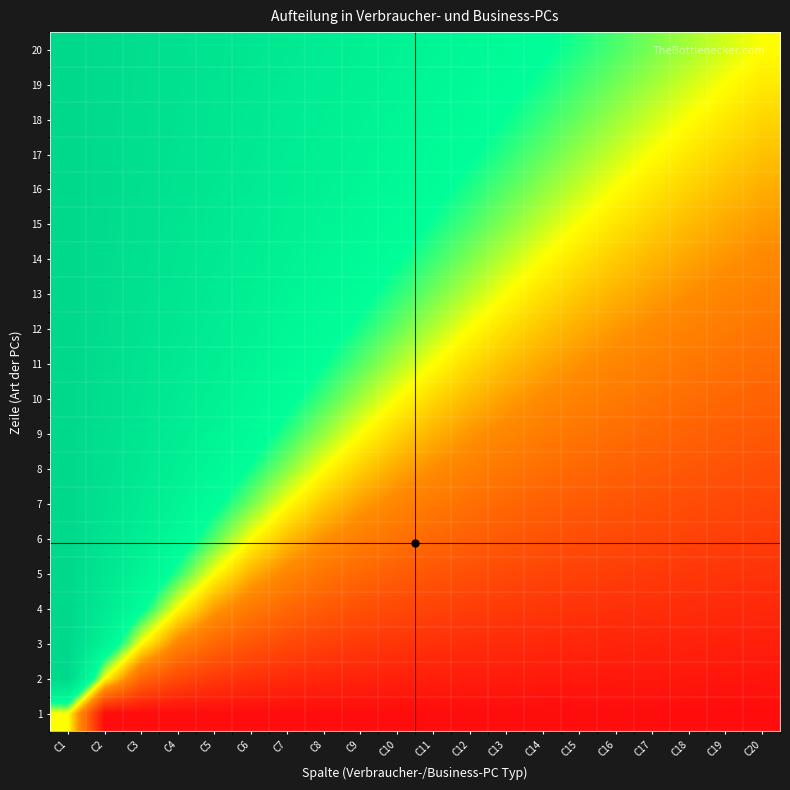

Reading right to left, list all the values displayed in this chart.

20: C20=0.5	C19=0.5	C18=0.6	C17=0.6	C16=0.6	C15=0.6	C14=0.7	C13=0.7	C12=0.7	C11=0.7	C10=0.8	C9=0.8	C8=0.8	C7=0.8	C6=0.9	C5=0.9	C4=0.9	C3=0.9	C2=1.0	C1=1.0
19: C20=0.5	C19=0.5	C18=0.5	C17=0.6	C16=0.6	C15=0.6	C14=0.6	C13=0.7	C12=0.7	C11=0.7	C10=0.7	C9=0.8	C8=0.8	C7=0.8	C6=0.9	C5=0.9	C4=0.9	C3=0.9	C2=1.0	C1=1.0
18: C20=0.4	C19=0.5	C18=0.5	C17=0.5	C16=0.6	C15=0.6	C14=0.6	C13=0.6	C12=0.7	C11=0.7	C10=0.7	C9=0.8	C8=0.8	C7=0.8	C6=0.9	C5=0.9	C4=0.9	C3=0.9	C2=1.0	C1=1.0
17: C20=0.4	C19=0.4	C18=0.5	C17=0.5	C16=0.5	C15=0.6	C14=0.6	C13=0.6	C12=0.7	C11=0.7	C10=0.7	C9=0.7	C8=0.8	C7=0.8	C6=0.8	C5=0.9	C4=0.9	C3=0.9	C2=1.0	C1=1.0
16: C20=0.4	C19=0.4	C18=0.4	C17=0.5	C16=0.5	C15=0.5	C14=0.6	C13=0.6	C12=0.6	C11=0.7	C10=0.7	C9=0.7	C8=0.8	C7=0.8	C6=0.8	C5=0.9	C4=0.9	C3=0.9	C2=1.0	C1=1.0
15: C20=0.4	C19=0.4	C18=0.4	C17=0.4	C16=0.5	C15=0.5	C14=0.5	C13=0.6	C12=0.6	C11=0.6	C10=0.7	C9=0.7	C8=0.7	C7=0.8	C6=0.8	C5=0.9	C4=0.9	C3=0.9	C2=1.0	C1=1.0
14: C20=0.3	C19=0.4	C18=0.4	C17=0.4	C16=0.4	C15=0.5	C14=0.5	C13=0.5	C12=0.6	C11=0.6	C10=0.7	C9=0.7	C8=0.7	C7=0.8	C6=0.8	C5=0.8	C4=0.9	C3=0.9	C2=1.0	C1=1.0
13: C20=0.3	C19=0.3	C18=0.4	C17=0.4	C16=0.4	C15=0.4	C14=0.5	C13=0.5	C12=0.5	C11=0.6	C10=0.6	C9=0.7	C8=0.7	C7=0.7	C6=0.8	C5=0.8	C4=0.9	C3=0.9	C2=1.0	C1=1.0
12: C20=0.3	C19=0.3	C18=0.3	C17=0.3	C16=0.4	C15=0.4	C14=0.4	C13=0.5	C12=0.5	C11=0.5	C10=0.6	C9=0.6	C8=0.7	C7=0.7	C6=0.8	C5=0.8	C4=0.9	C3=0.9	C2=1.0	C1=1.0
11: C20=0.3	C19=0.3	C18=0.3	C17=0.3	C16=0.3	C15=0.4	C14=0.4	C13=0.4	C12=0.5	C11=0.5	C10=0.5	C9=0.6	C8=0.6	C7=0.7	C6=0.7	C5=0.8	C4=0.8	C3=0.9	C2=0.9	C1=1.0
10: C20=0.2	C19=0.3	C18=0.3	C17=0.3	C16=0.3	C15=0.3	C14=0.3	C13=0.4	C12=0.4	C11=0.5	C10=0.5	C9=0.6	C8=0.6	C7=0.7	C6=0.7	C5=0.8	C4=0.8	C3=0.9	C2=0.9	C1=1.0
9: C20=0.2	C19=0.2	C18=0.2	C17=0.3	C16=0.3	C15=0.3	C14=0.3	C13=0.3	C12=0.4	C11=0.4	C10=0.4	C9=0.5	C8=0.6	C7=0.6	C6=0.7	C5=0.7	C4=0.8	C3=0.9	C2=0.9	C1=1.0
8: C20=0.2	C19=0.2	C18=0.2	C17=0.2	C16=0.2	C15=0.3	C14=0.3	C13=0.3	C12=0.3	C11=0.4	C10=0.4	C9=0.4	C8=0.5	C7=0.6	C6=0.6	C5=0.7	C4=0.8	C3=0.9	C2=0.9	C1=1.0
7: C20=0.2	C19=0.2	C18=0.2	C17=0.2	C16=0.2	C15=0.2	C14=0.2	C13=0.3	C12=0.3	C11=0.3	C10=0.3	C9=0.4	C8=0.4	C7=0.5	C6=0.6	C5=0.7	C4=0.7	C3=0.8	C2=0.9	C1=1.0
6: C20=0.1	C19=0.1	C18=0.1	C17=0.2	C16=0.2	C15=0.2	C14=0.2	C13=0.2	C12=0.2	C11=0.3	C10=0.3	C9=0.3	C8=0.4	C7=0.4	C6=0.5	C5=0.6	C4=0.7	C3=0.8	C2=0.9	C1=1.0
5: C20=0.1	C19=0.1	C18=0.1	C17=0.1	C16=0.1	C15=0.1	C14=0.2	C13=0.2	C12=0.2	C11=0.2	C10=0.2	C9=0.3	C8=0.3	C7=0.3	C6=0.4	C5=0.5	C4=0.6	C3=0.7	C2=0.9	C1=1.0
4: C20=0.1	C19=0.1	C18=0.1	C17=0.1	C16=0.1	C15=0.1	C14=0.1	C13=0.1	C12=0.1	C11=0.2	C10=0.2	C9=0.2	C8=0.2	C7=0.3	C6=0.3	C5=0.4	C4=0.5	C3=0.7	C2=0.8	C1=1.0
3: C20=0.1	C19=0.1	C18=0.1	C17=0.1	C16=0.1	C15=0.1	C14=0.1	C13=0.1	C12=0.1	C11=0.1	C10=0.1	C9=0.1	C8=0.1	C7=0.2	C6=0.2	C5=0.3	C4=0.3	C3=0.5	C2=0.7	C1=1.0
2: C20=0.0	C19=0.0	C18=0.0	C17=0.0	C16=0.0	C15=0.0	C14=0.0	C13=0.0	C12=0.0	C11=0.1	C10=0.1	C9=0.1	C8=0.1	C7=0.1	C6=0.1	C5=0.1	C4=0.2	C3=0.3	C2=0.5	C1=1.0
1: C20=0.0	C19=0.0	C18=0.0	C17=0.0	C16=0.0	C15=0.0	C14=0.0	C13=0.0	C12=0.0	C11=0.0	C10=0.0	C9=0.0	C8=0.0	C7=0.0	C6=0.0	C5=0.0	C4=0.0	C3=0.0	C2=0.0	C1=0.5